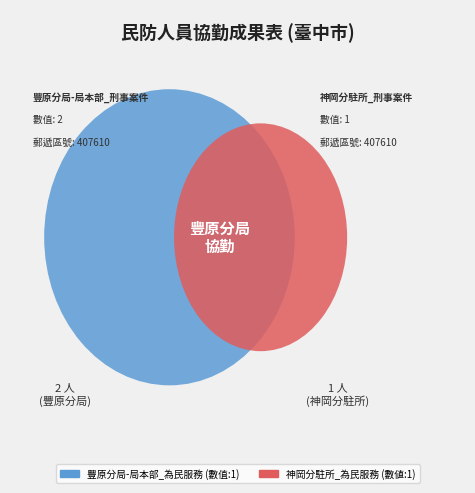

Do 豐原分局-局本部_為民服務 and 豐原分局-局本部_刑事案件 together represent more than half of the pie?

No